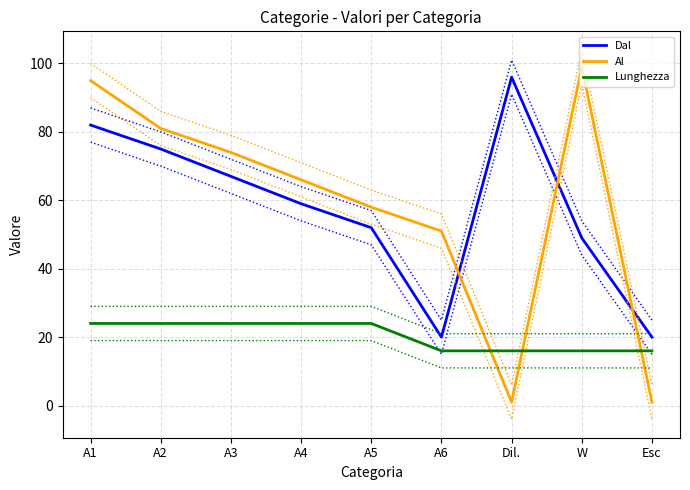

How many values in the Lunghezza series are below 24?

4